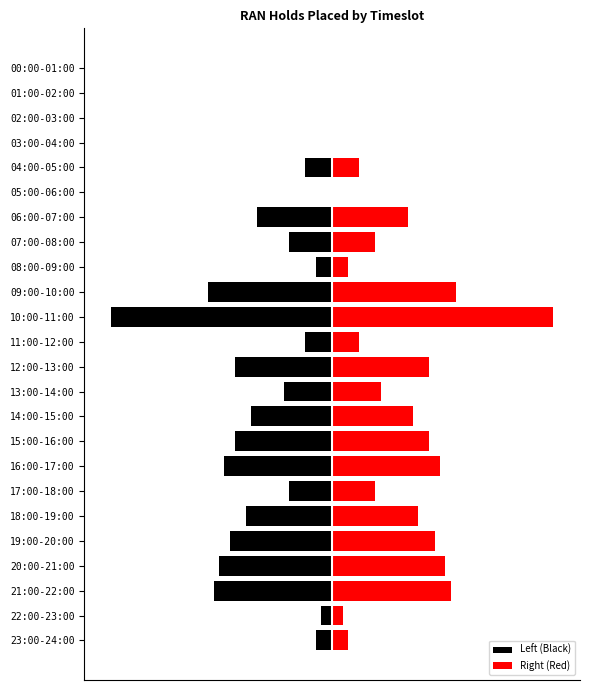

What is the difference between the Right (Red) values at 16:00-17:00 and 18:00-19:00?

4